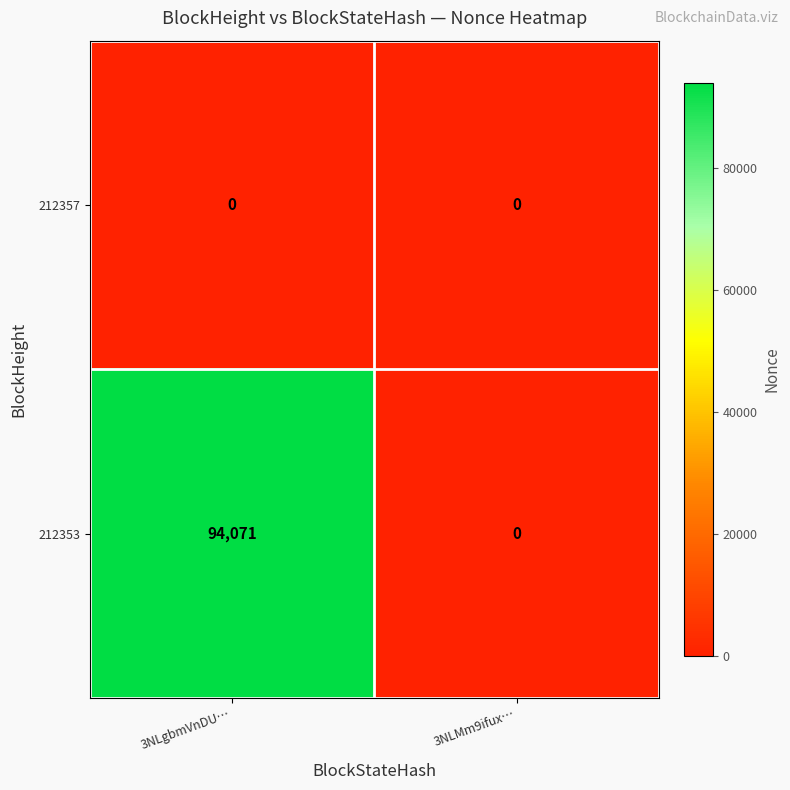

Reading left to right, transcribe all the data shown in this chart.

212357: 0	0
212353: 94071	0